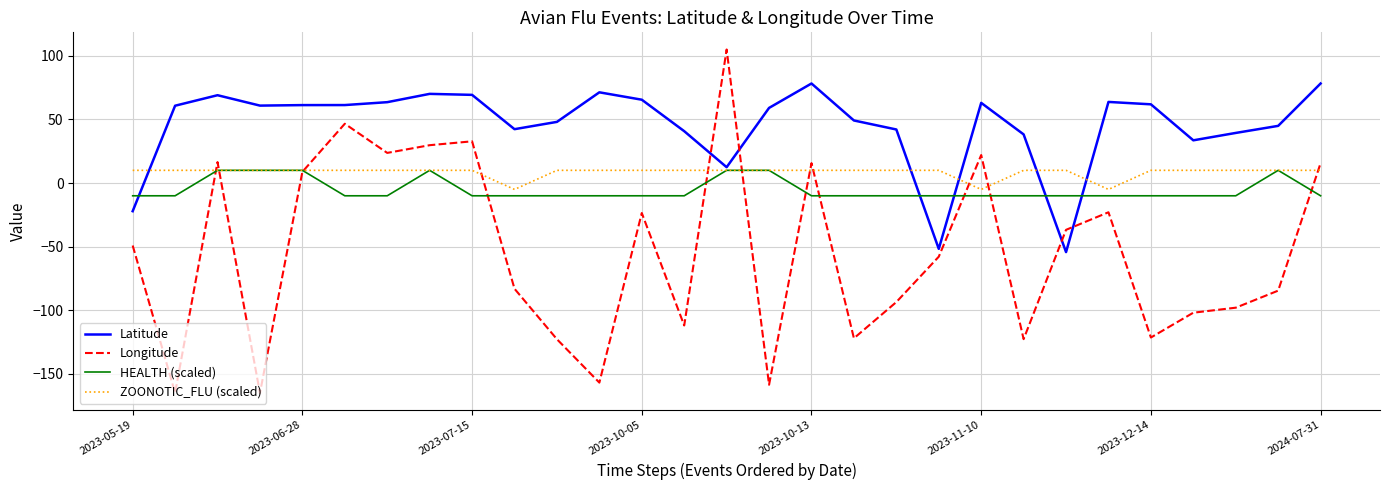

Which series has the largest total across all categories?

Latitude